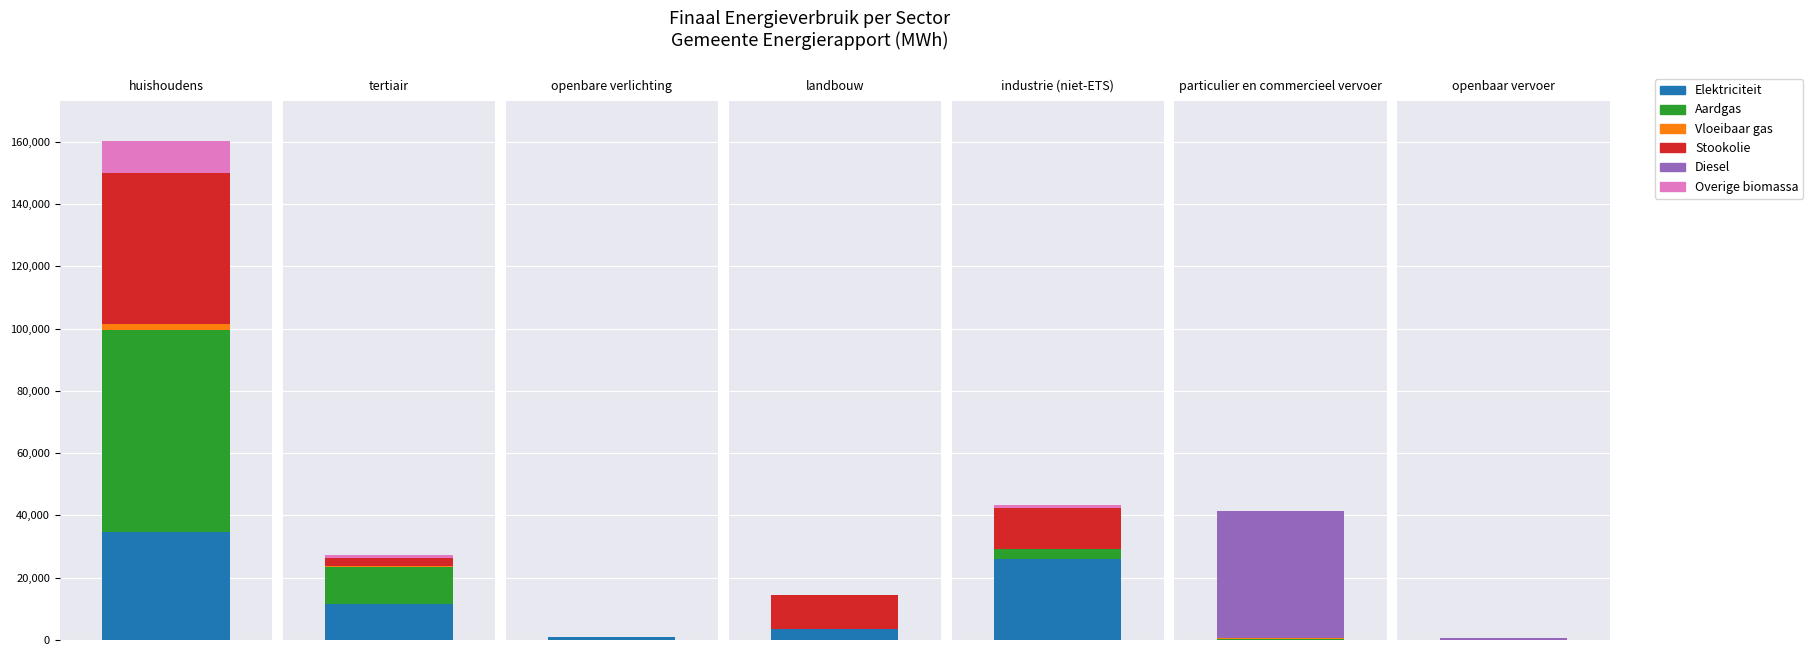

What position from the right is particulier en commercieel vervoer?

2